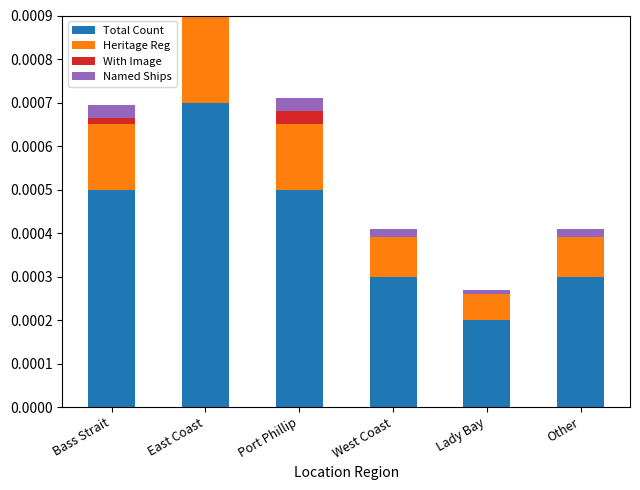

Which series changed the most between East Coast and Other?

Total Count